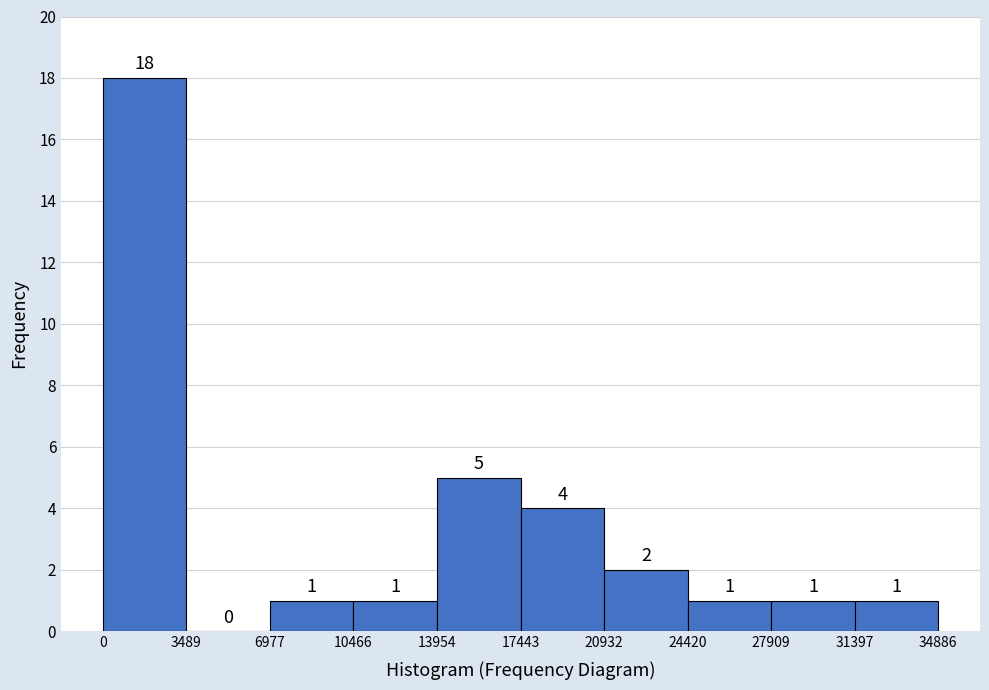

Reading left to right, list every bar in this chart as the range it spans on the x-axis followed by its height.

0 to 3489: 18
3489 to 6977: 0
6977 to 10466: 1
10466 to 13954: 1
13954 to 17443: 5
17443 to 20932: 4
20932 to 24420: 2
24420 to 27909: 1
27909 to 31397: 1
31397 to 34886: 1